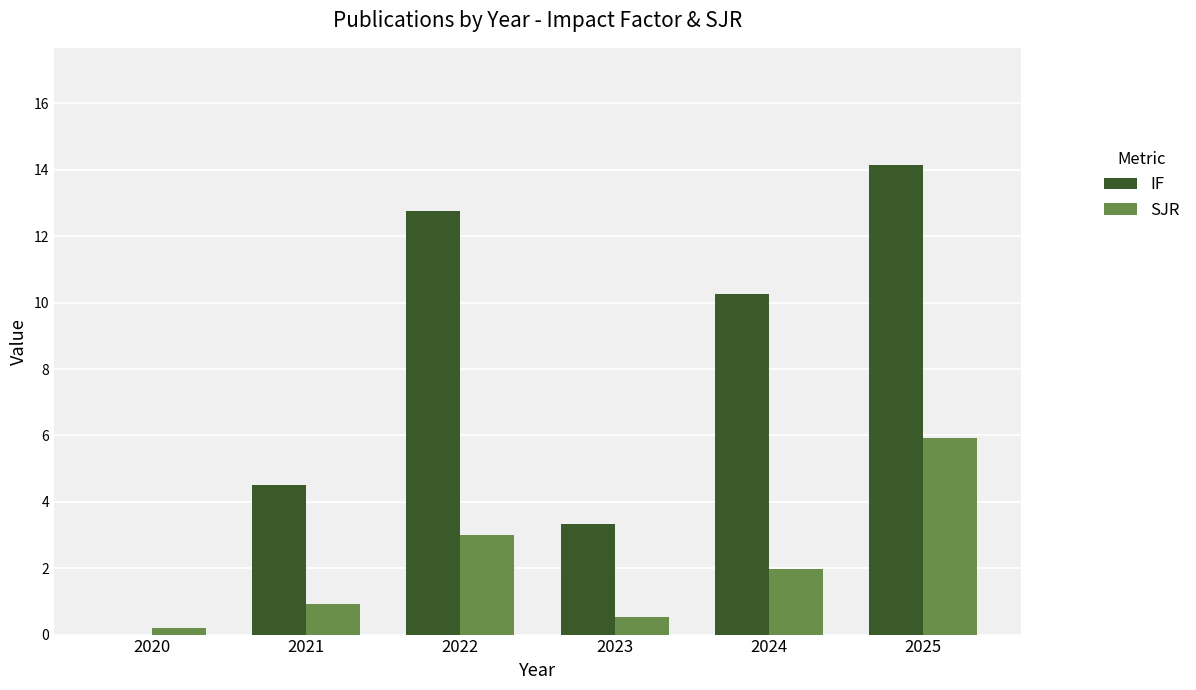

At which label does IF first exceed 10?

2022